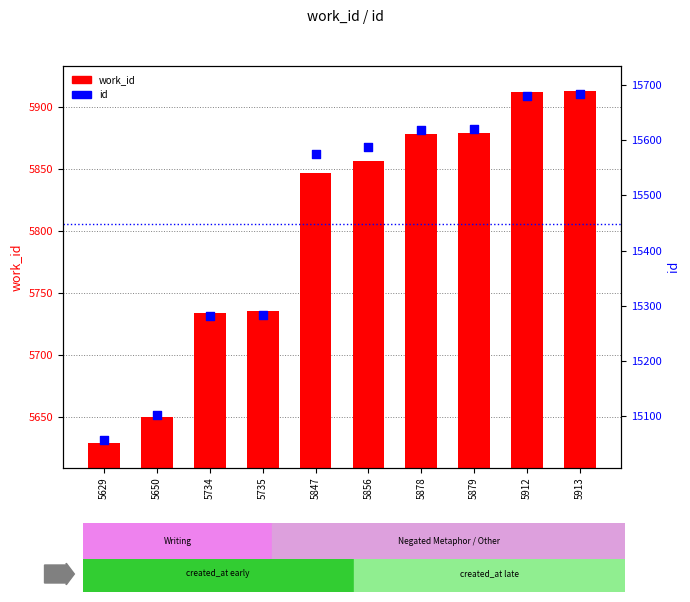

What is the total value across all series at 5735?

21018